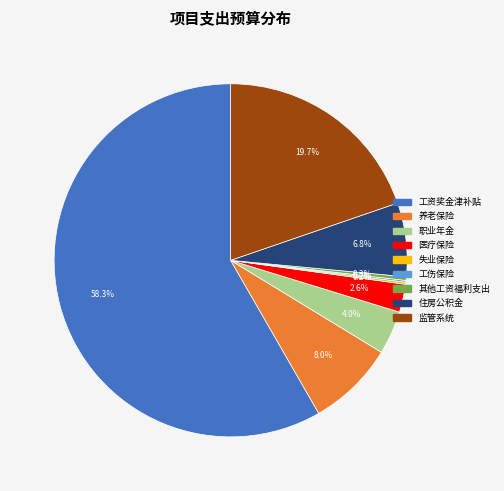

To the nearest percent, what is the difference between the largest and smallest slice percentages?

58%